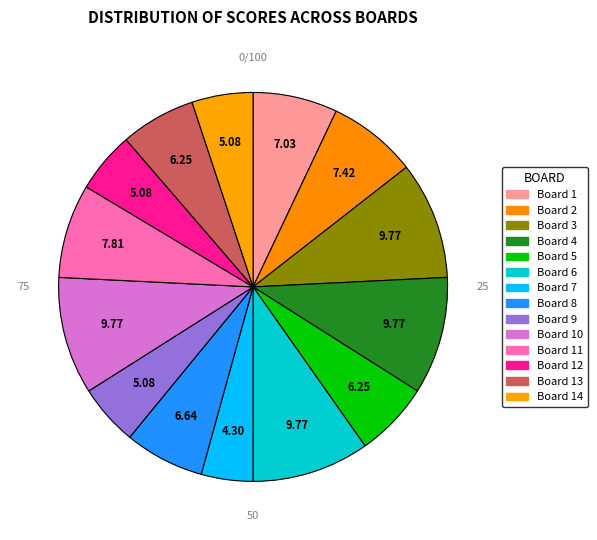

Count the number of slices in the pie.

14